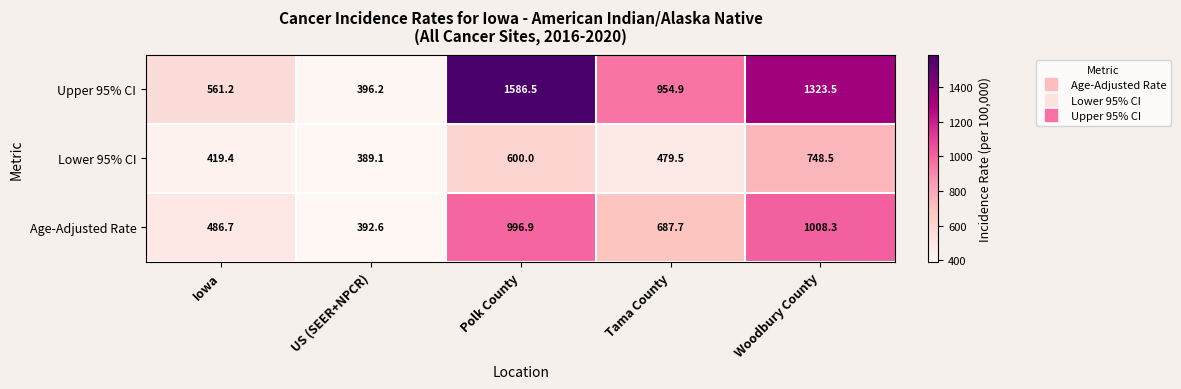

Is the value of Lower 95% CI at Woodbury County greater than the value of Upper 95% CI at US (SEER+NPCR)?

Yes